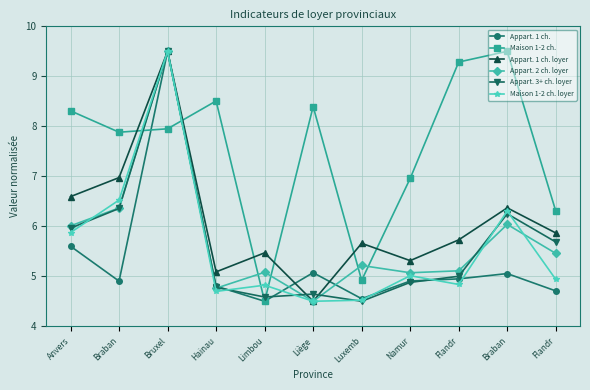

True or false: Appart. 2 ch. loyer and Appart. 3+ ch. loyer intersect in this chart.

True